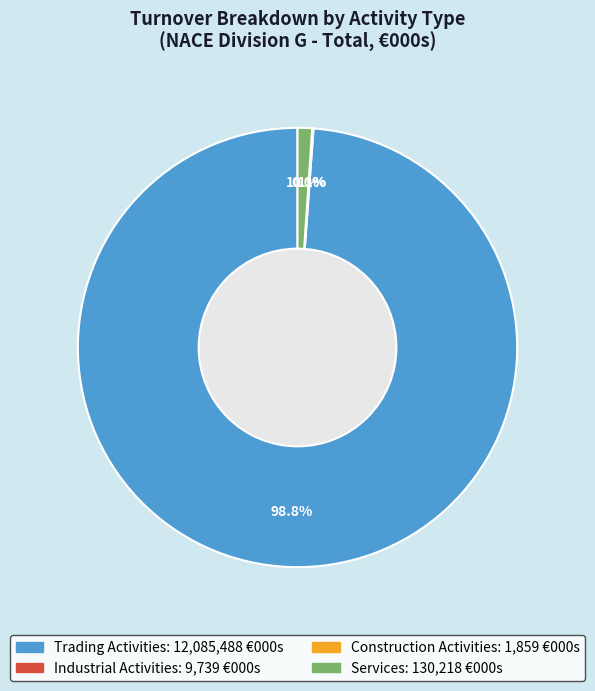

Which slice is the largest?

Trading Activities